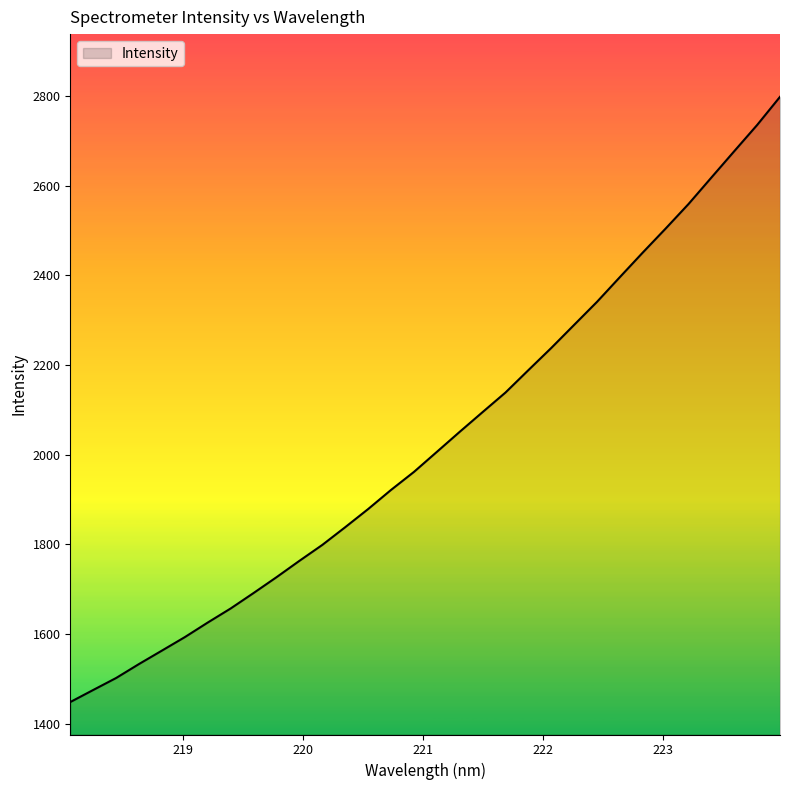

True or false: there are more than 0 points higher than both neighbors.

False